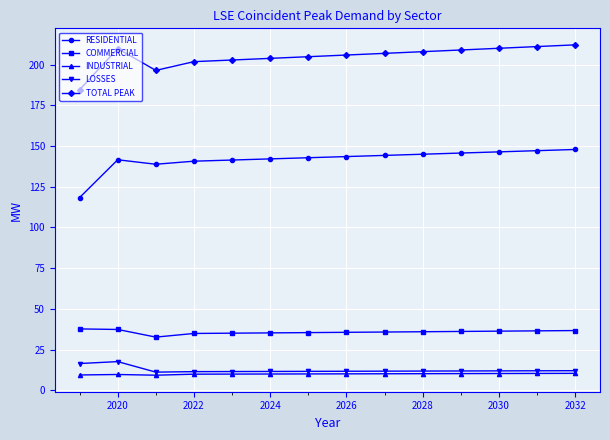

Does the chart display data point markers on the line(s)?

Yes